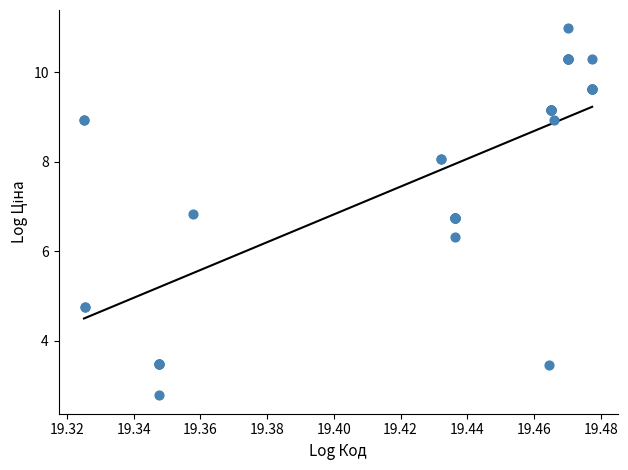

What Y value in the scatter plot is closest to 6?

6.3